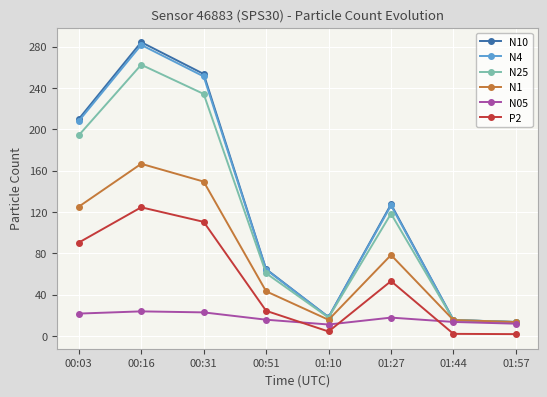

Which series has the widest spread of values?

N10